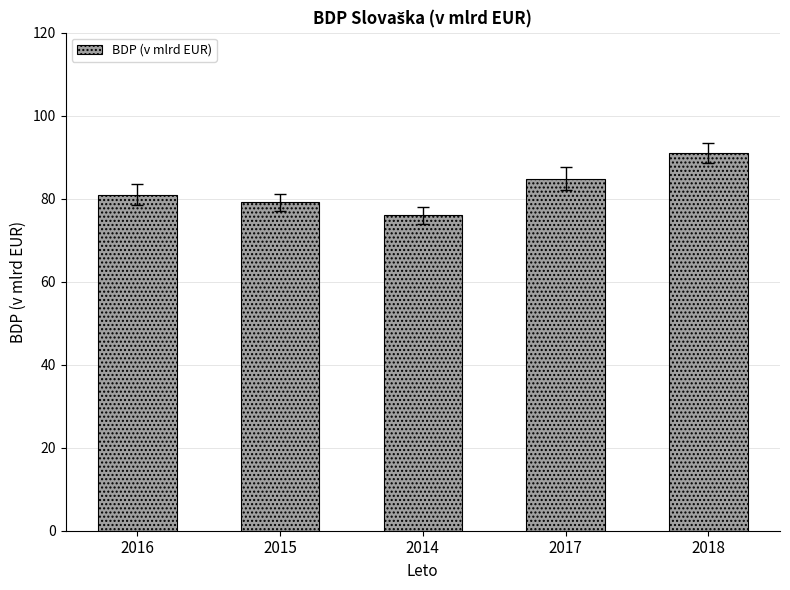

True or false: the data shows 42.7 at 2015.

False